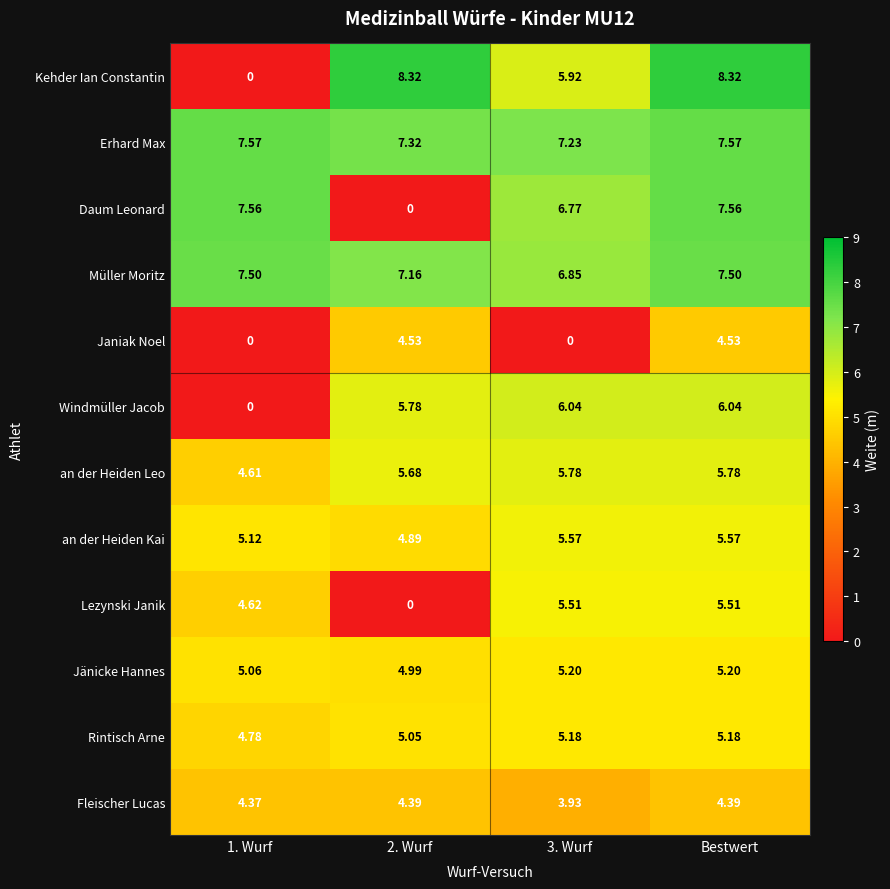

Which series has the largest total across all categories?

Erhard Max